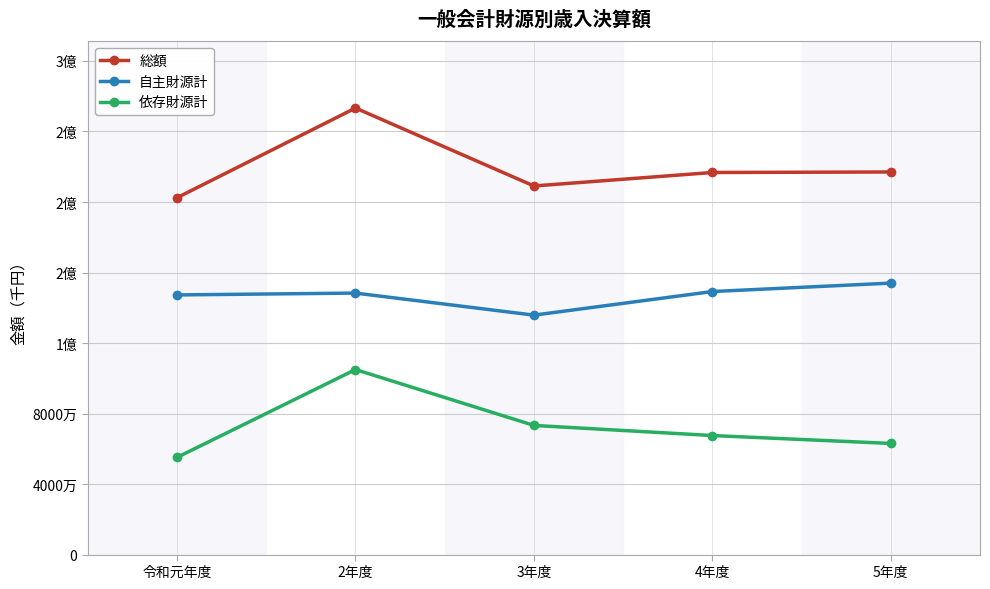

Where is the first local maximum for 自主財源計?

2年度